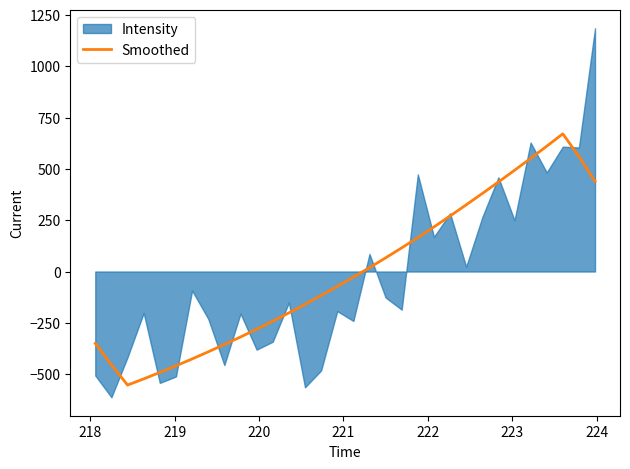

What is the highest value of the Smoothed series?

670.9